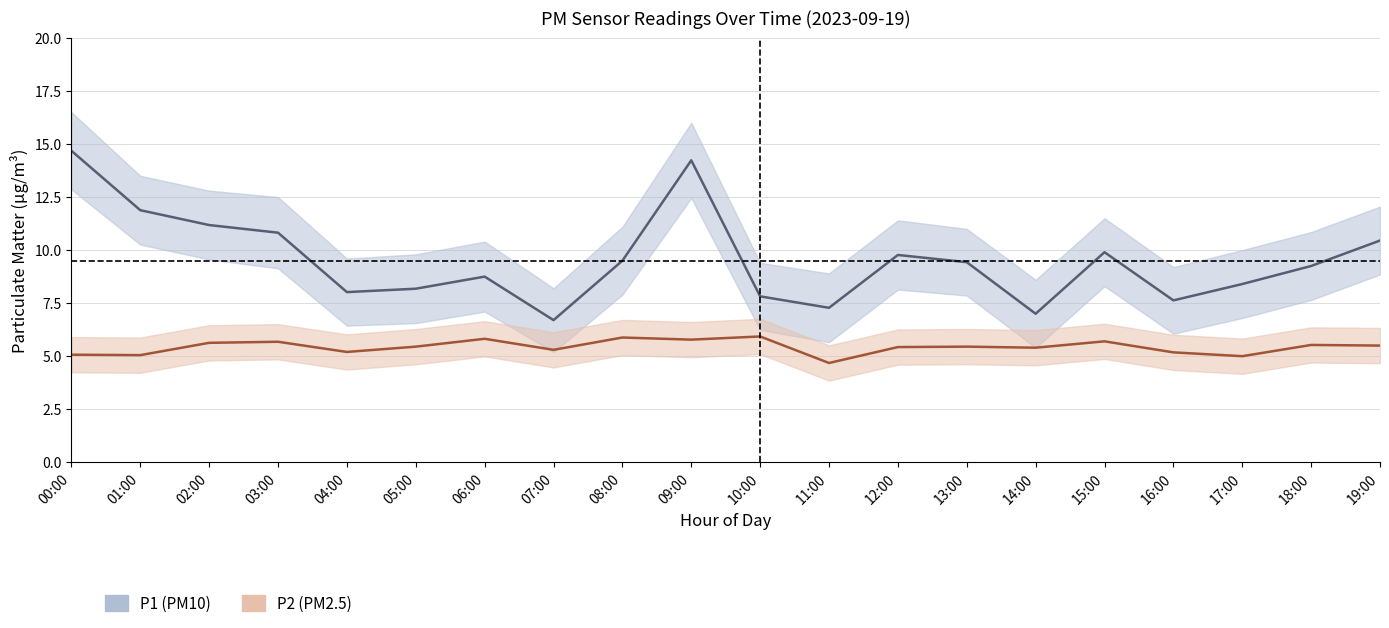

What is the difference between the maximum and minimum values in the P2 (PM2.5) series?

1.2